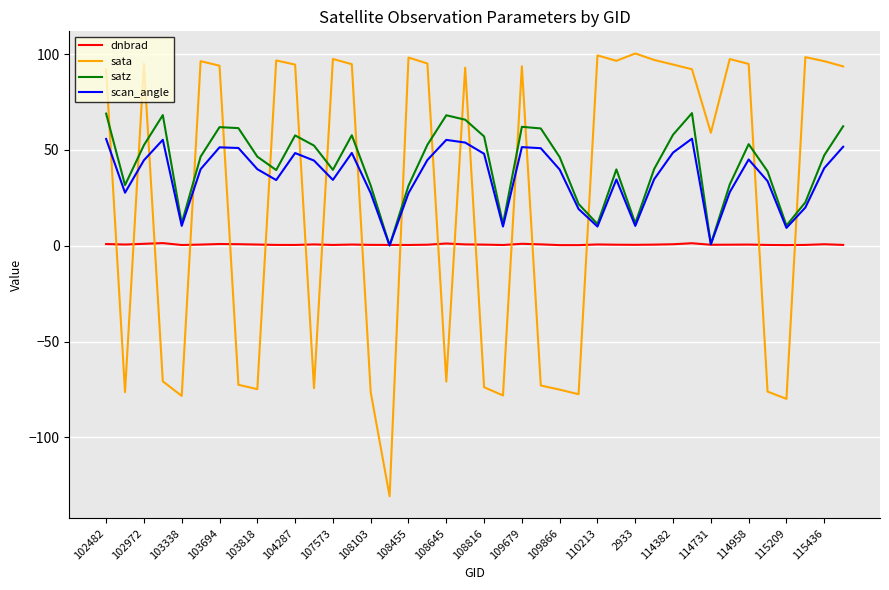

What is the maximum value for sata?

100.3